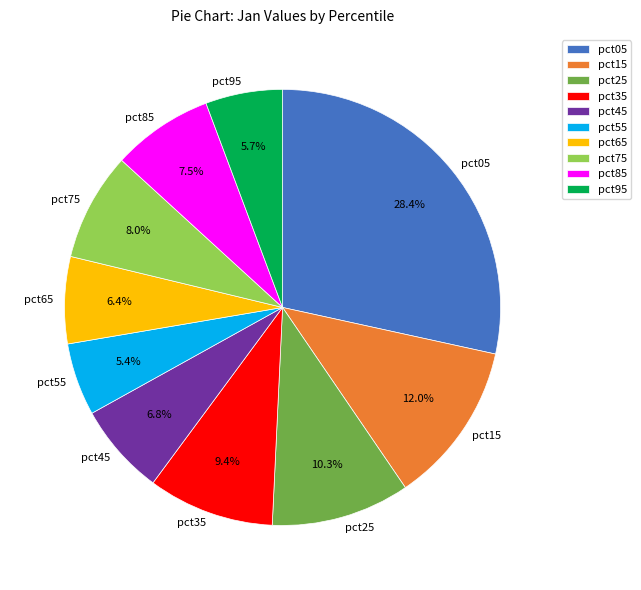

Which has a higher value, pct05 or pct65?

pct05